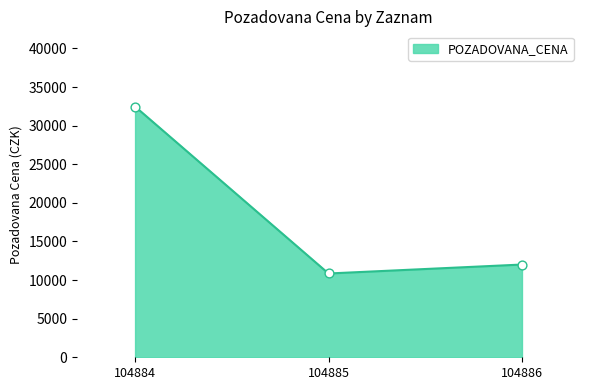

Between 104885 and 104886, which is larger?

104886